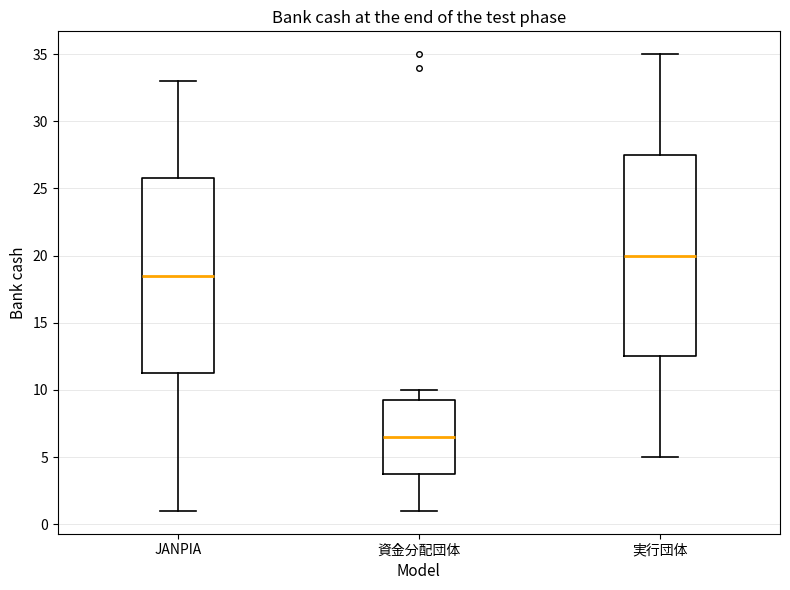

Which box has the highest median line?

実行団体